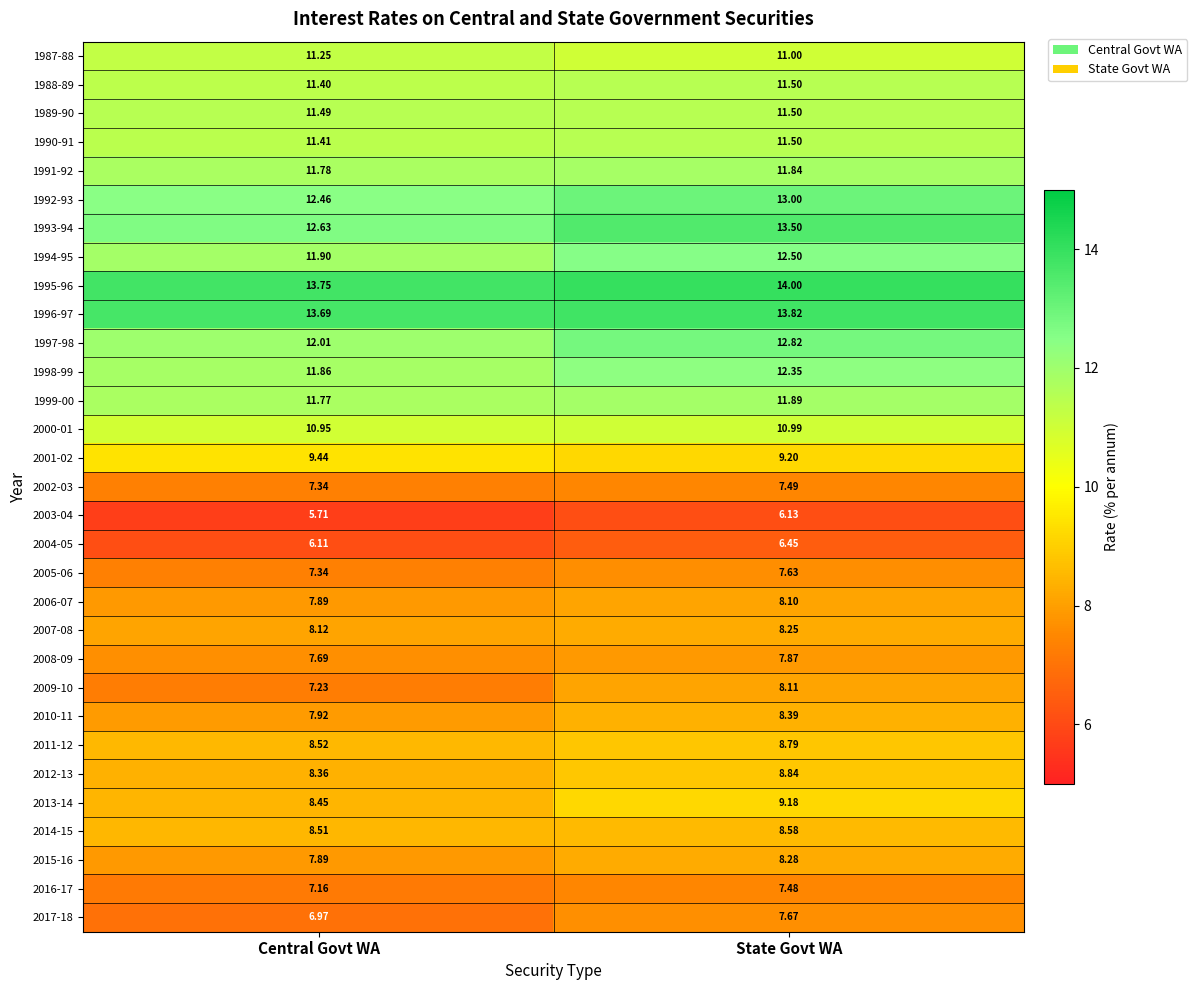

Which series changed the most between Central Govt WA and State Govt WA?

2009-10